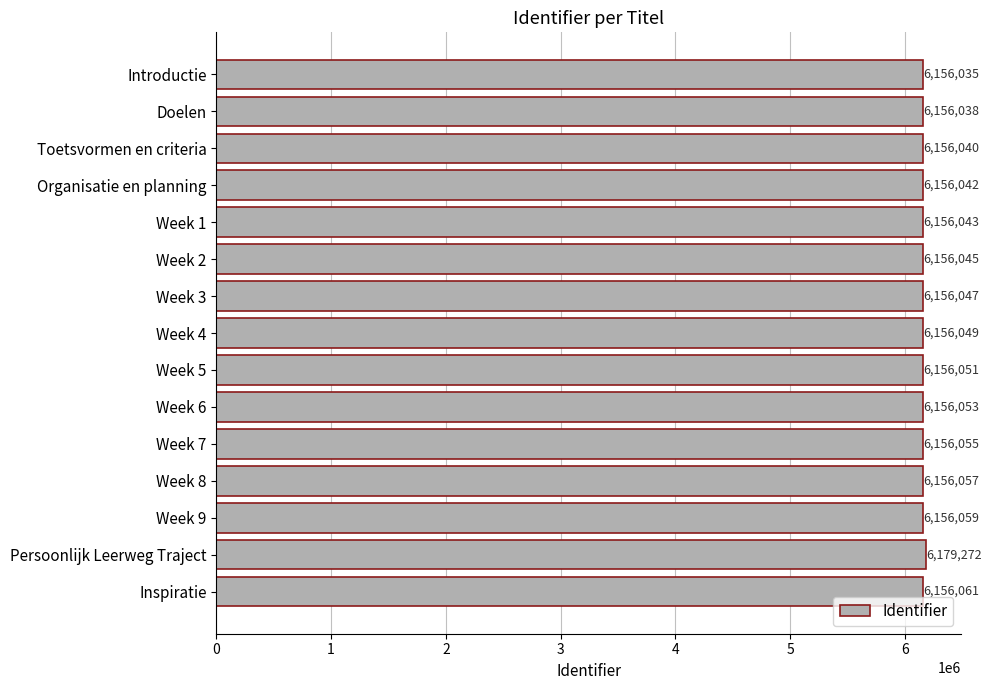

Does the chart contain any negative values?

No